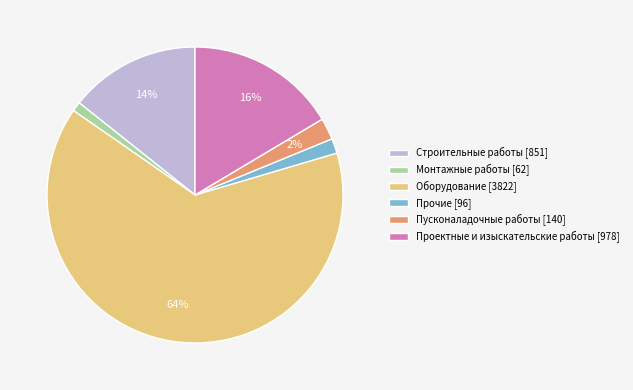

The Монтажные работы slice represents 1% of the pie. True or false?

True